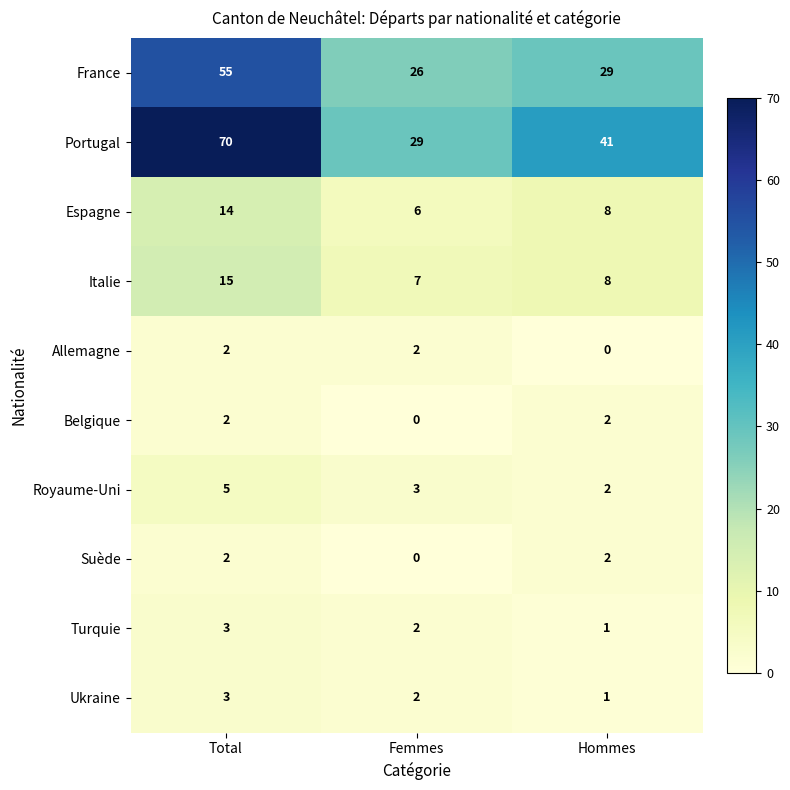

What is the lowest value of the Espagne series?

6